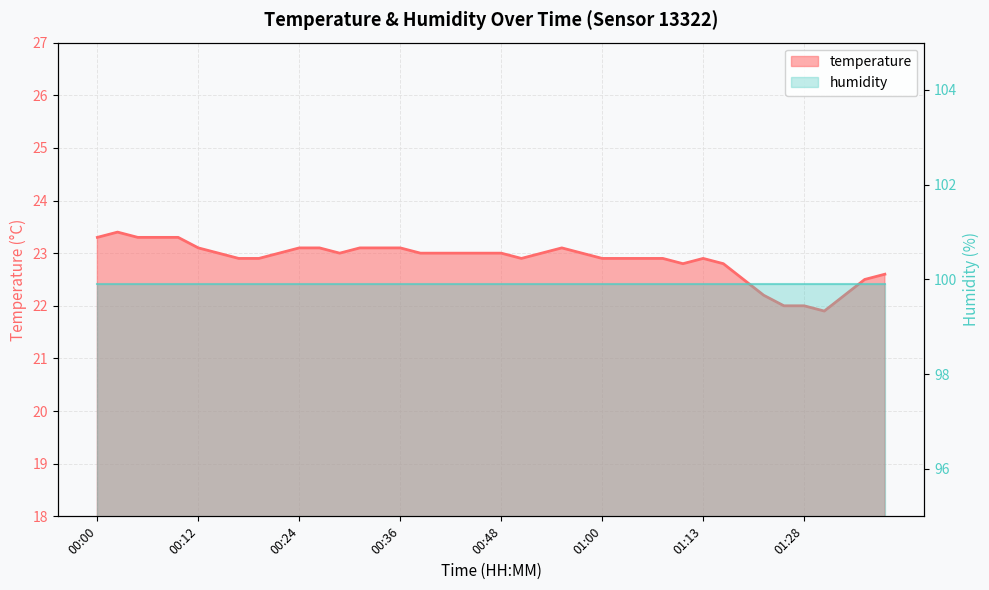

Reading left to right, extract all data points from this chart.

00:00=23.3	00:02=23.4	00:04=23.3	00:07=23.3	00:09=23.3	00:12=23.1	00:14=23.0	00:17=22.9	00:19=22.9	00:21=23.0	00:24=23.1	00:26=23.1	00:29=23.0	00:31=23.1	00:34=23.1	00:36=23.1	00:39=23.0	00:41=23.0	00:43=23.0	00:46=23.0	00:48=23.0	00:51=22.9	00:53=23.0	00:56=23.1	00:58=23.0	01:00=22.9	01:03=22.9	01:05=22.9	01:08=22.9	01:10=22.8	01:13=22.9	01:15=22.8	01:18=22.5	01:23=22.2	01:26=22.0	01:28=22.0	01:30=21.9	01:33=22.2	01:35=22.5	01:38=22.6